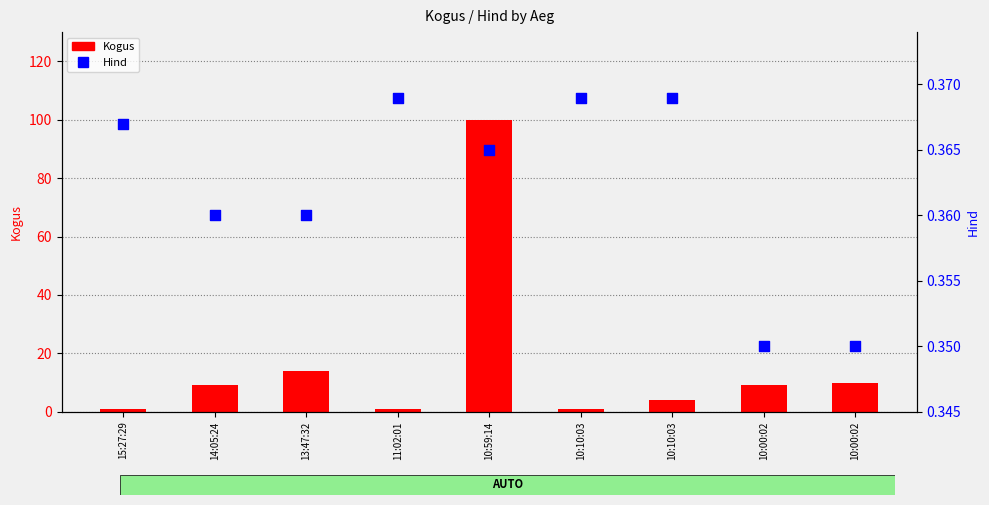

Which series reaches the maximum Y coordinate?

Kogus